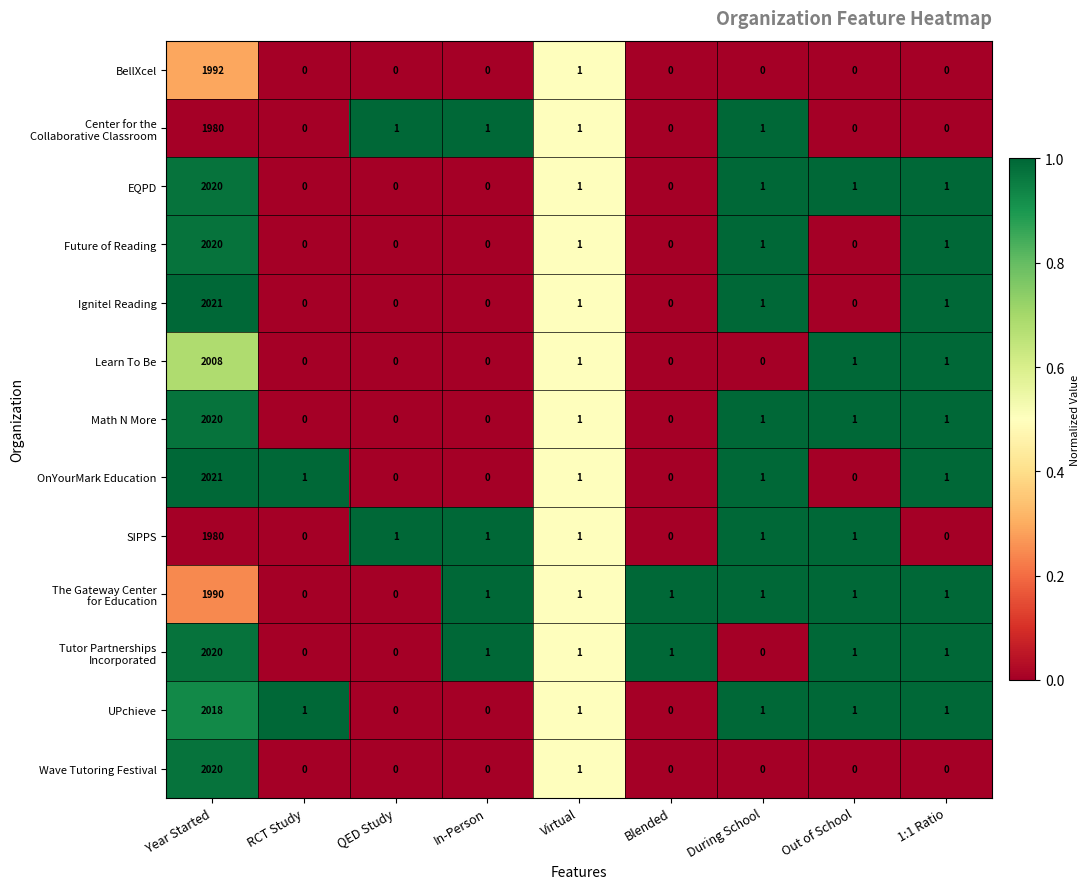

At which category is the sum across all series the highest?

Year Started